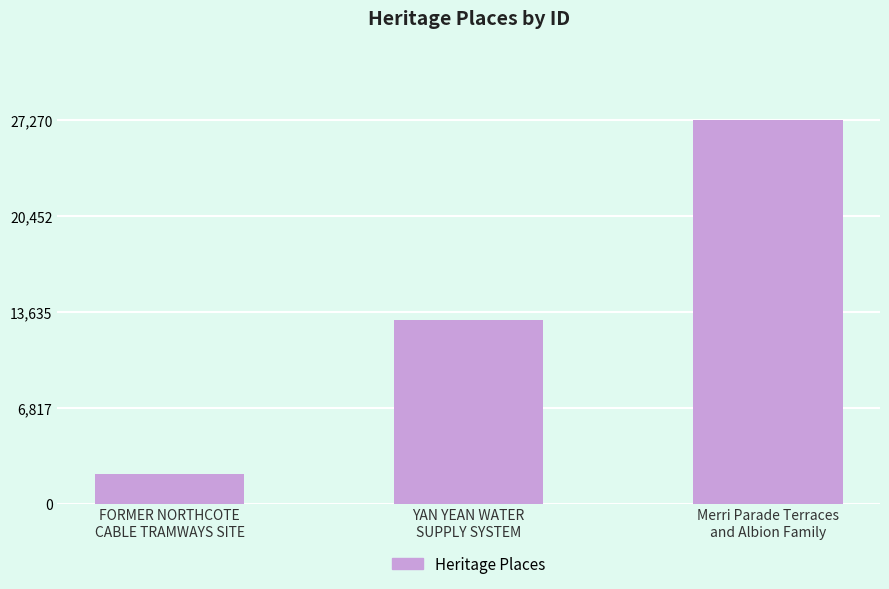

What is the sum of the values at Merri Parade Terraces
and Albion Family and YAN YEAN WATER
SUPPLY SYSTEM?

40358